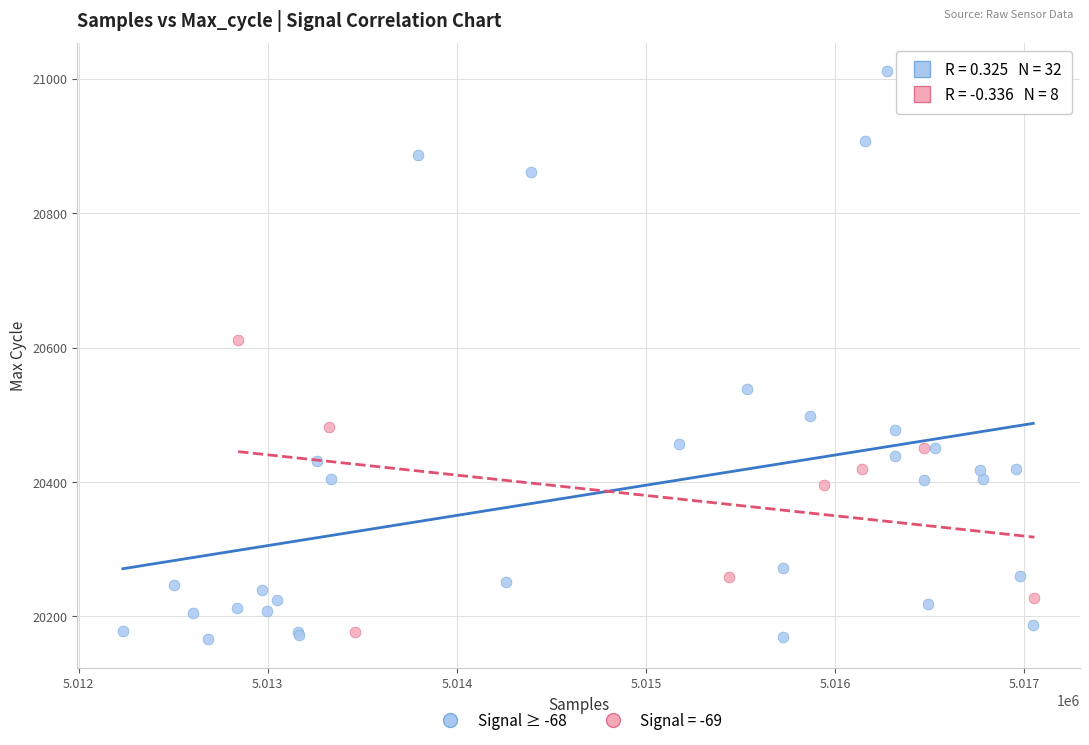

Which series reaches the maximum Y coordinate?

Signal ≥ -68